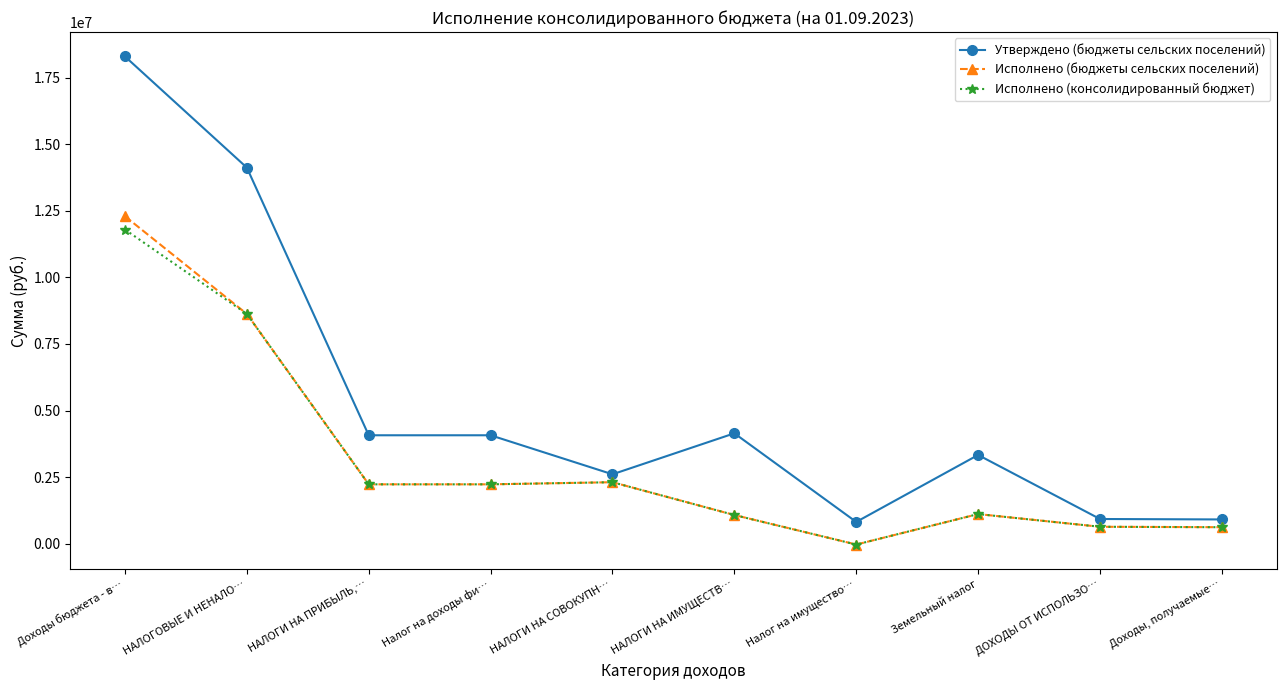

What is the label of the 10th point from the right?

Доходы бюджета - в…